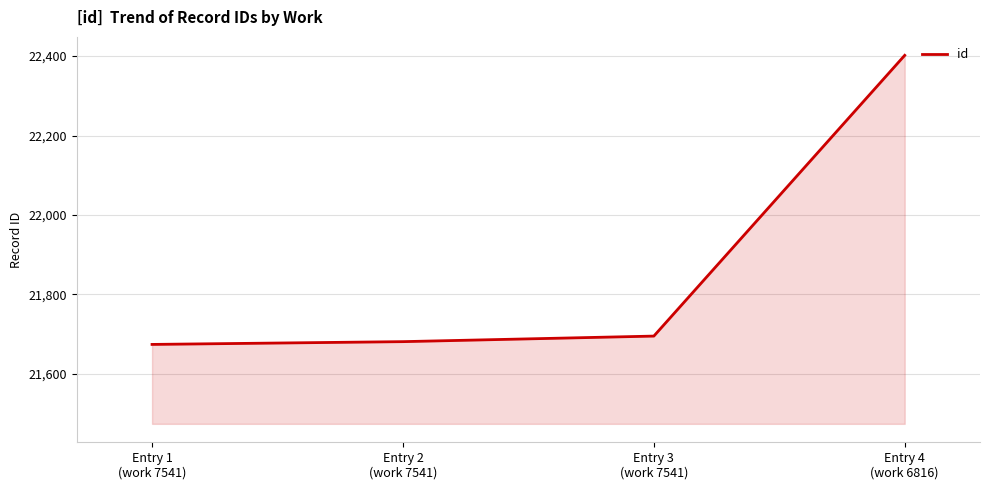

Reading left to right, extract all data points from this chart.

21674	21681	21695	22402